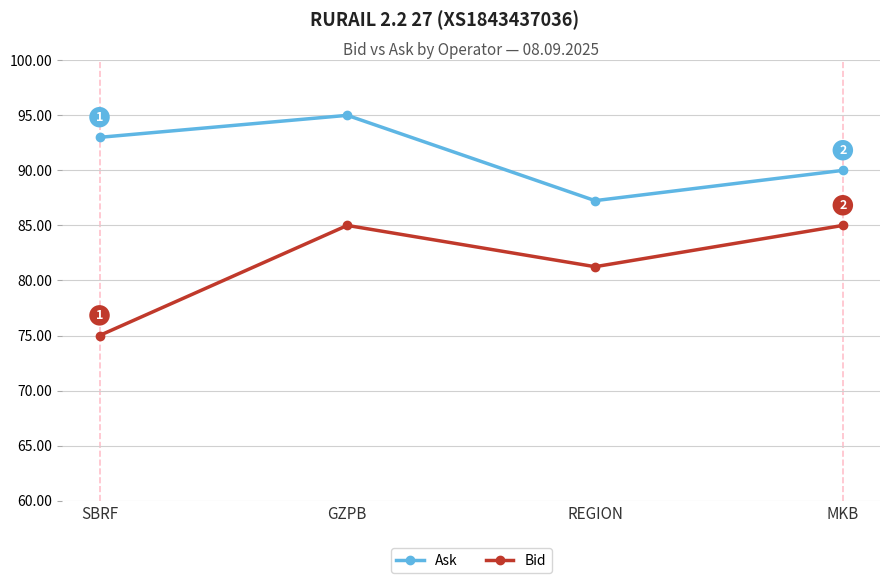

What is the difference between the maximum and minimum values in the Bid series?

10.0